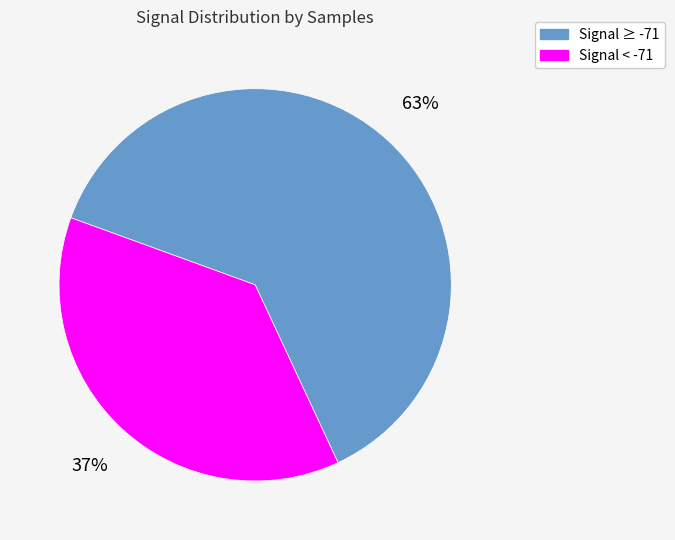

To the nearest percent, what portion does Signal < -71 represent?

37%